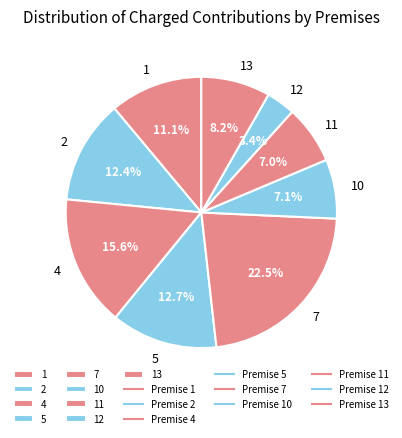

Which has a higher value, 5 or 12?

5